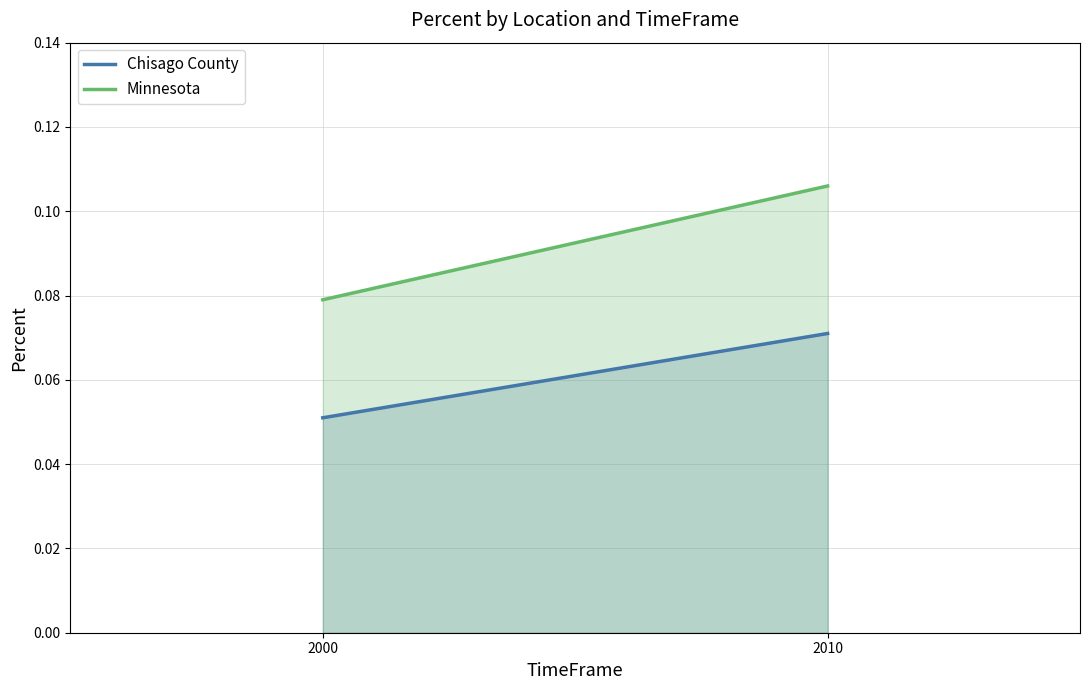

What is the value of the Minnesota point at the 1st from the left?

0.1